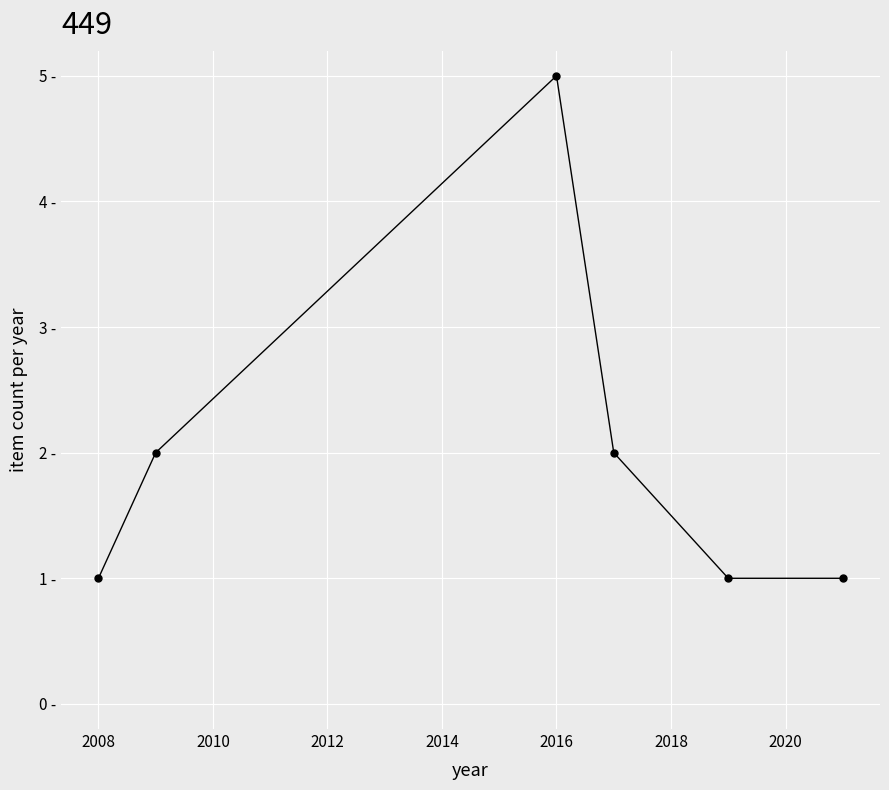

Is this an area chart (filled region under the line)?

No